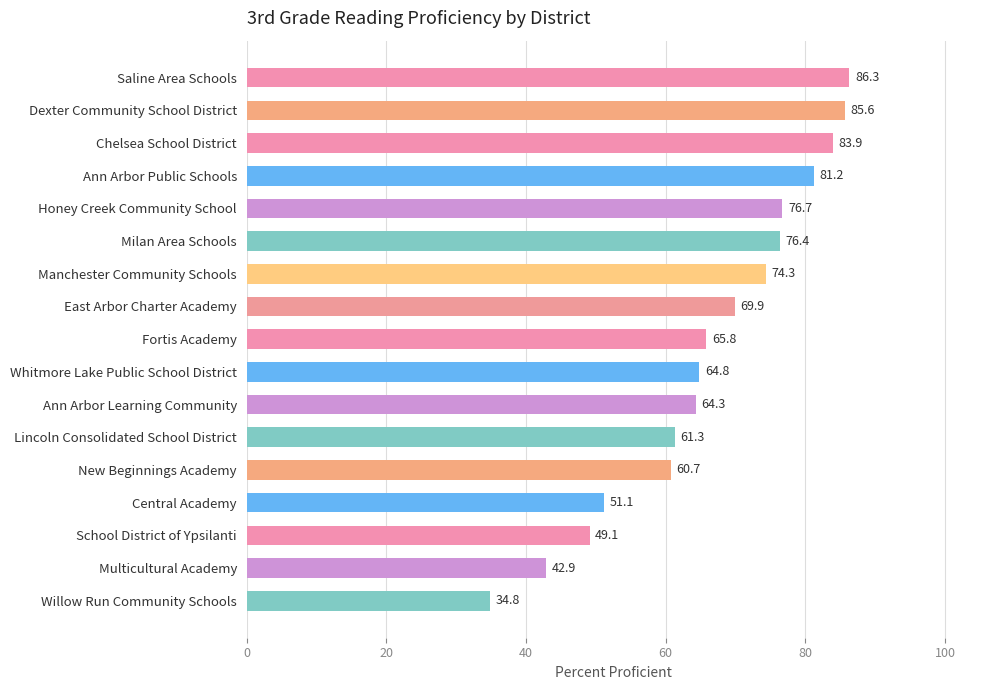

Between Saline Area Schools and Multicultural Academy, which is larger?

Saline Area Schools